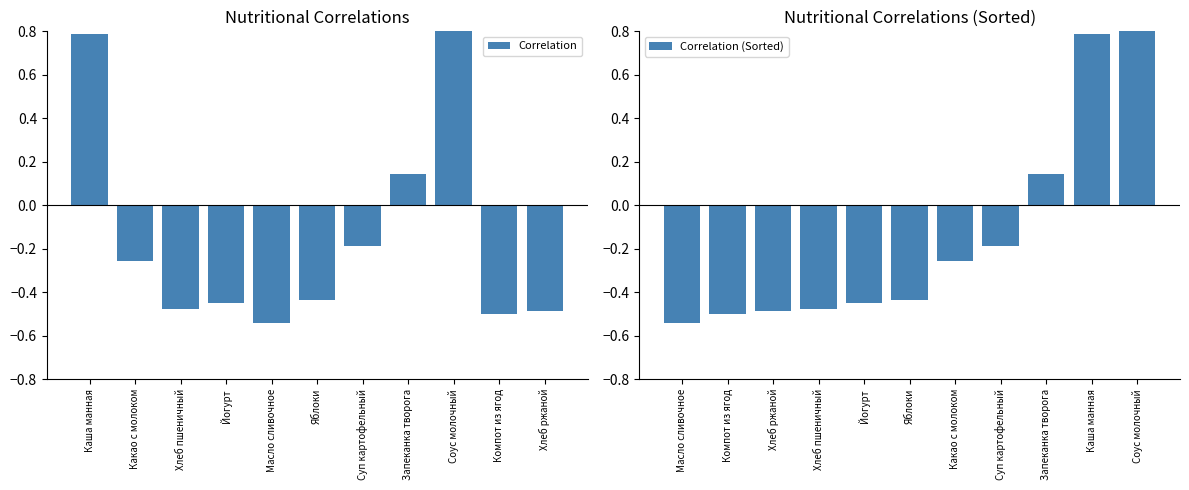

Does the chart contain stacked bars?

No